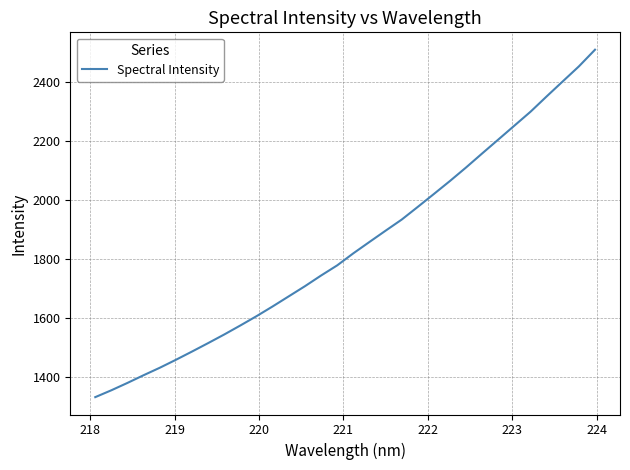

What is the sum of all values?

58956.0